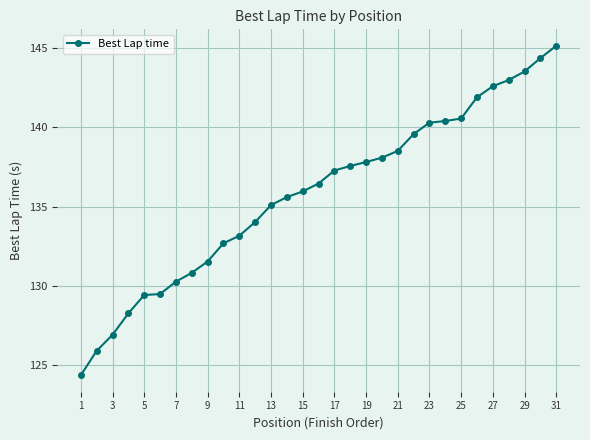

What is the difference between the second highest and minimum values?

20.0